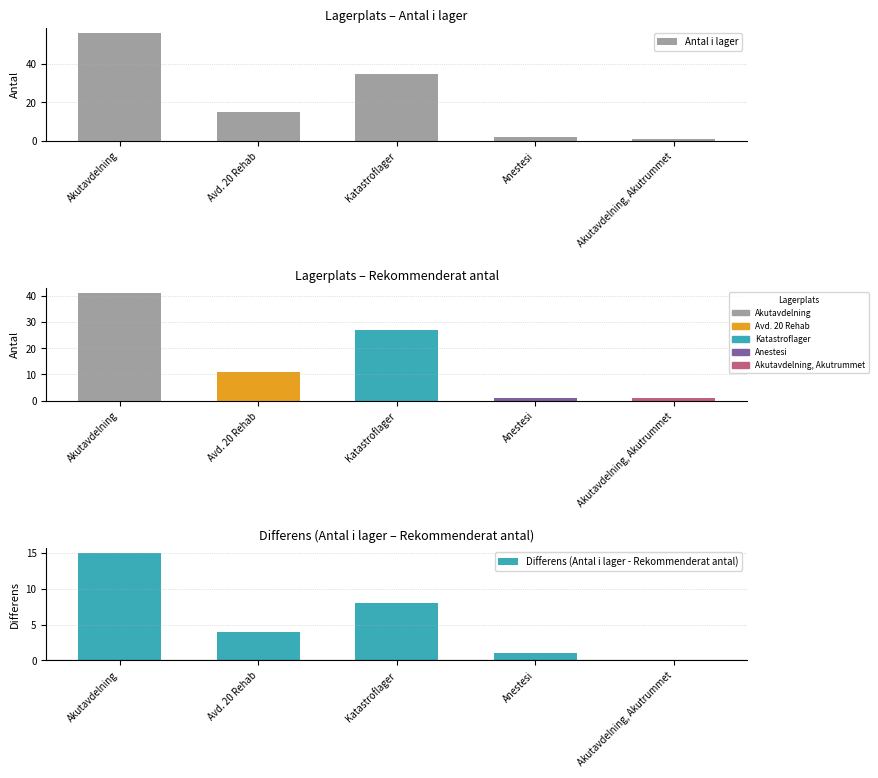

The Antal i lager series shows 56 at Akutavdelning. True or false?

True